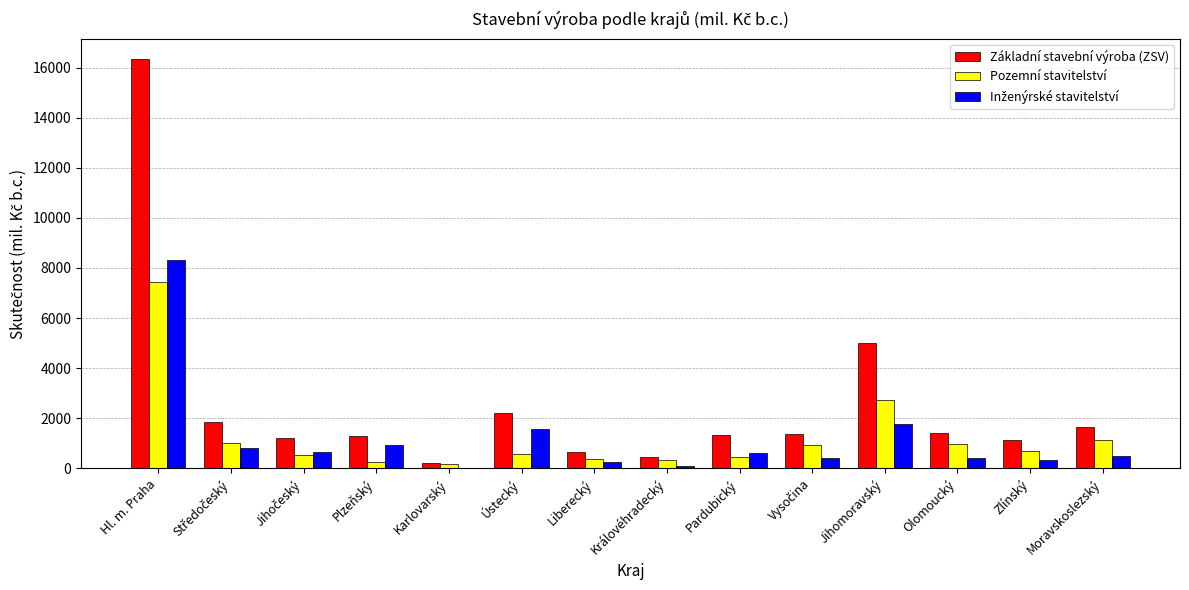

What value does the Pozemní stavitelství series have at Moravskoslezský?

1126